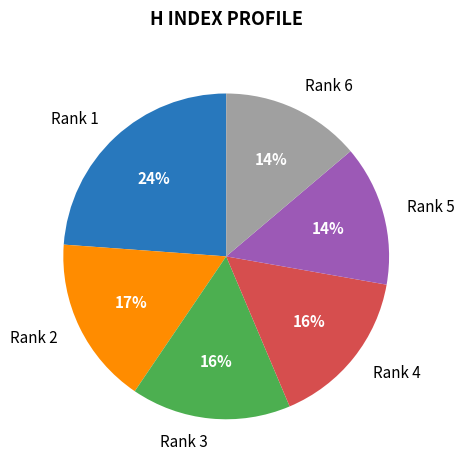

To the nearest percent, what is the difference between the largest and smallest slice percentages?

10%